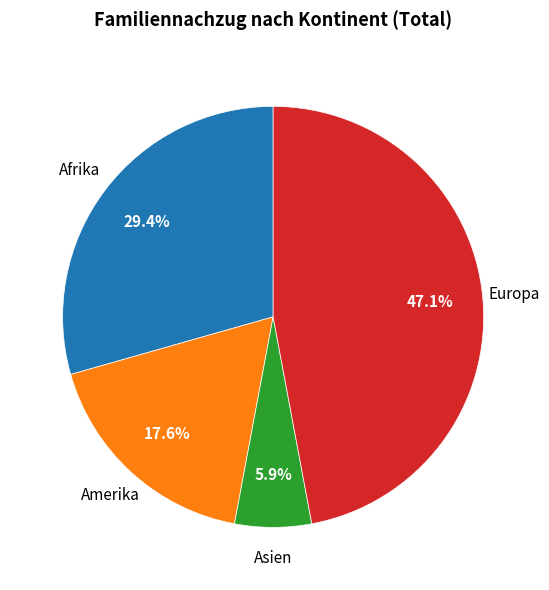

Does any single category account for the majority?

No